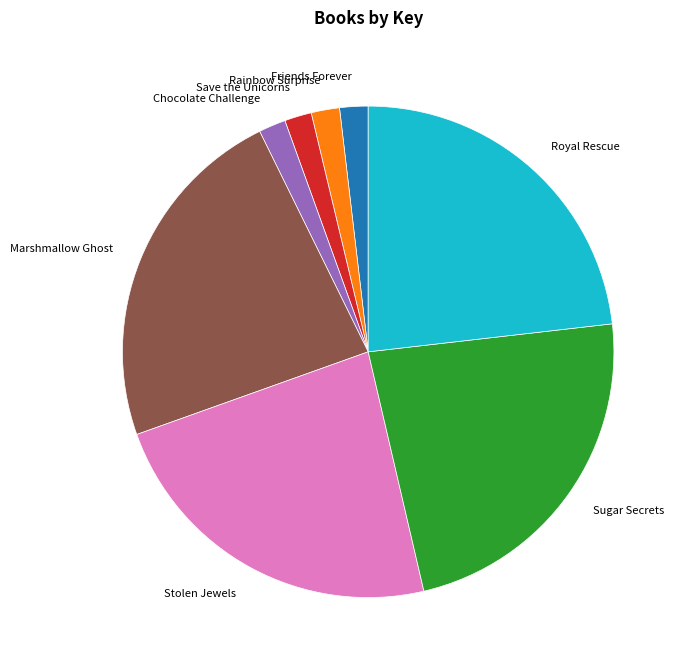

Does Stolen Jewels represent more than half of the total?

No